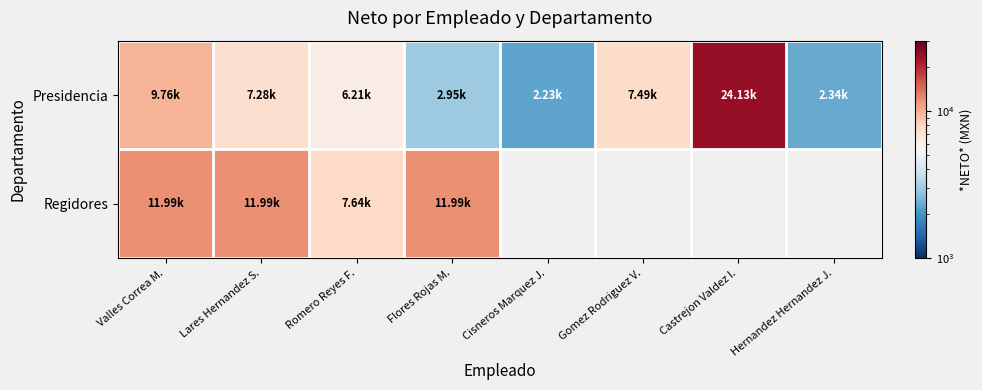

Which has a higher value, Flores Rojas M. or Cisneros Marquez J.?

Flores Rojas M.